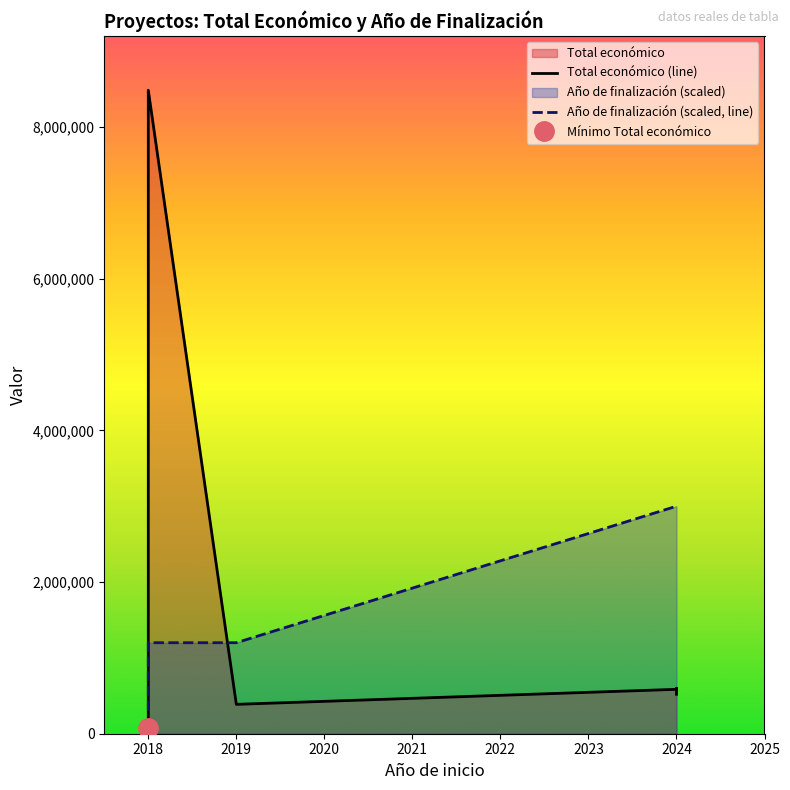

What is the label of the 6th point from the right?

2024